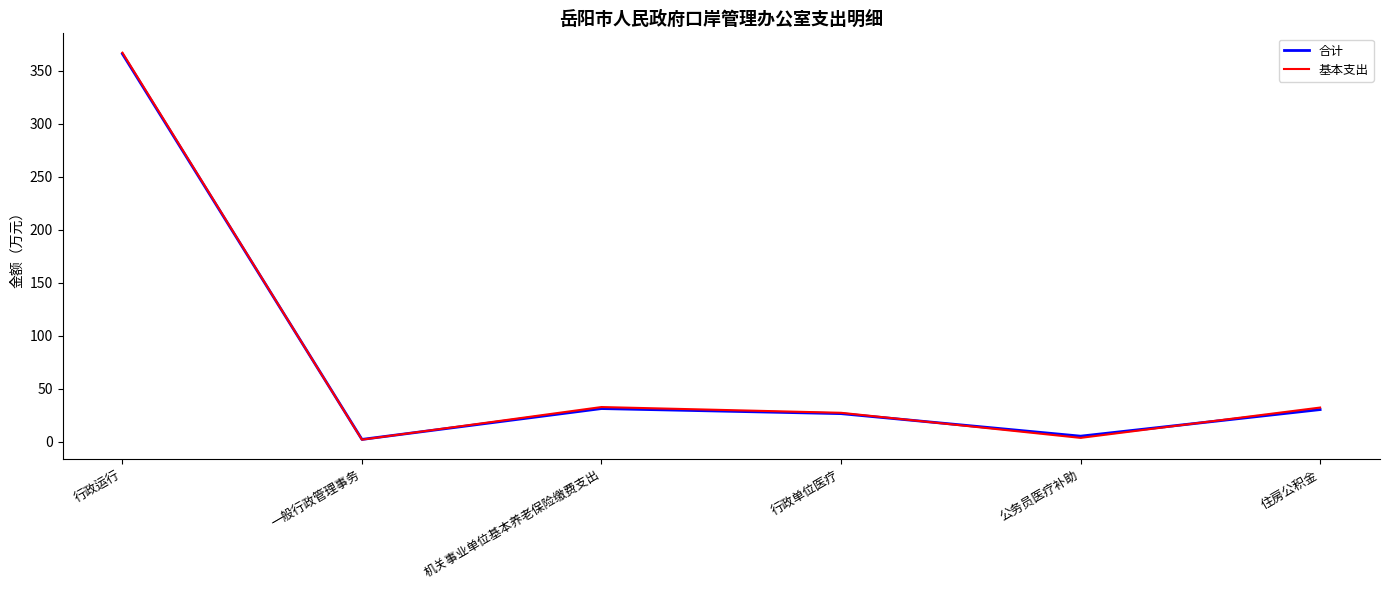

After their last crossing, which series has the higher values: 合计 or 基本支出?

基本支出